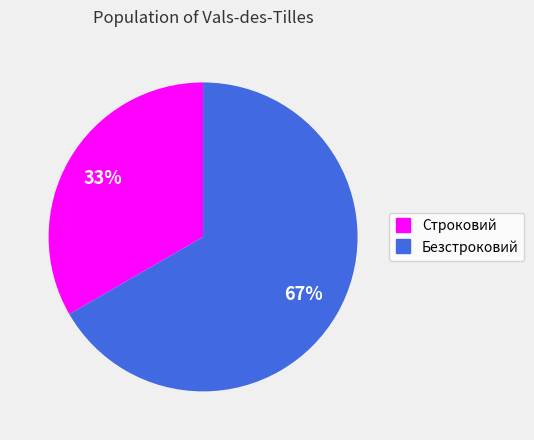

Which slice is the largest?

Безстроковий